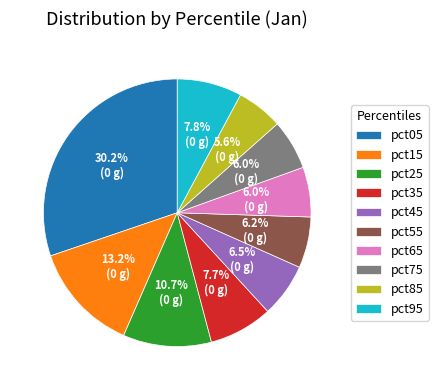

The pct35 slice represents 15% of the pie. True or false?

False